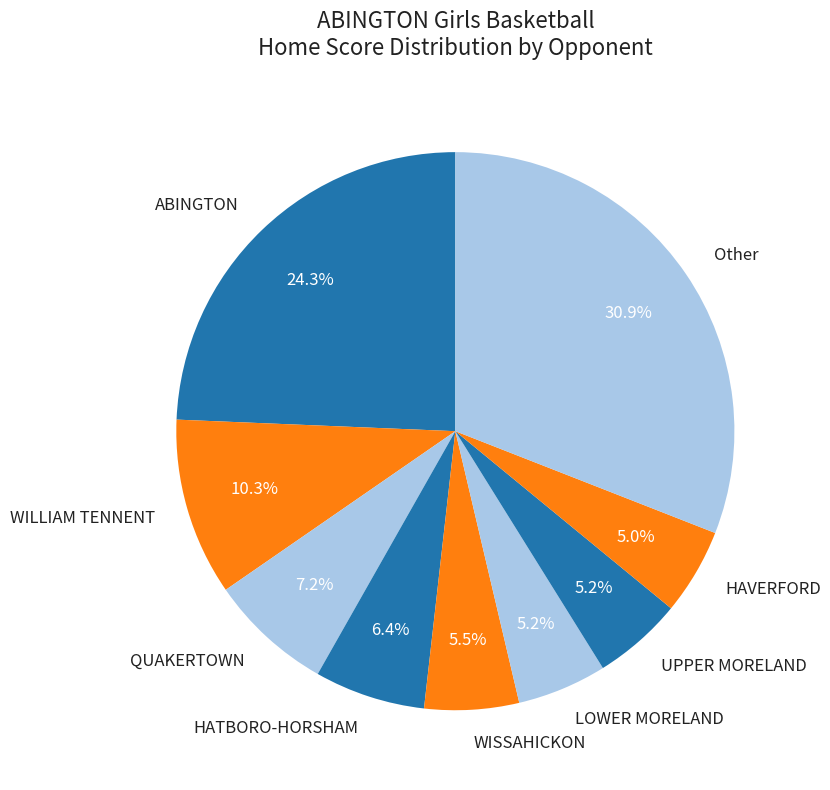

Does QUAKERTOWN represent more than half of the total?

No